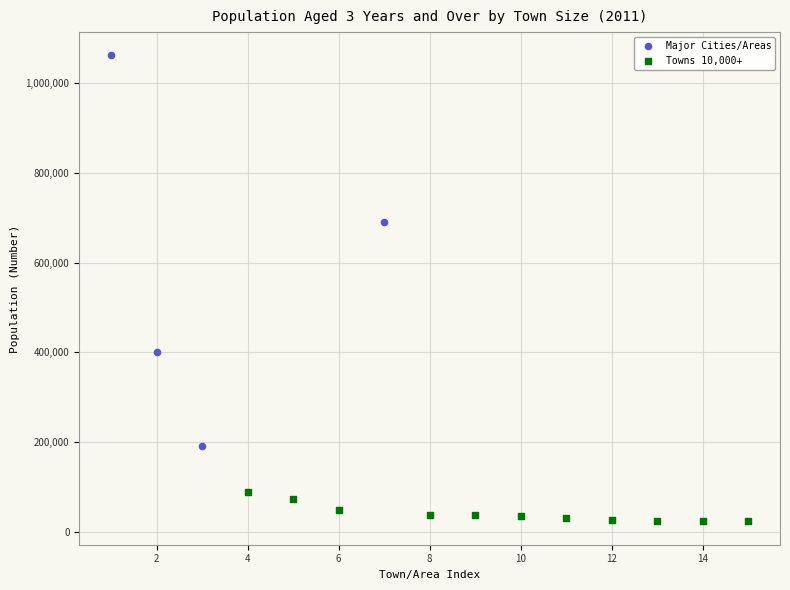

Which series contains the lowest Y value?

Towns 10,000+